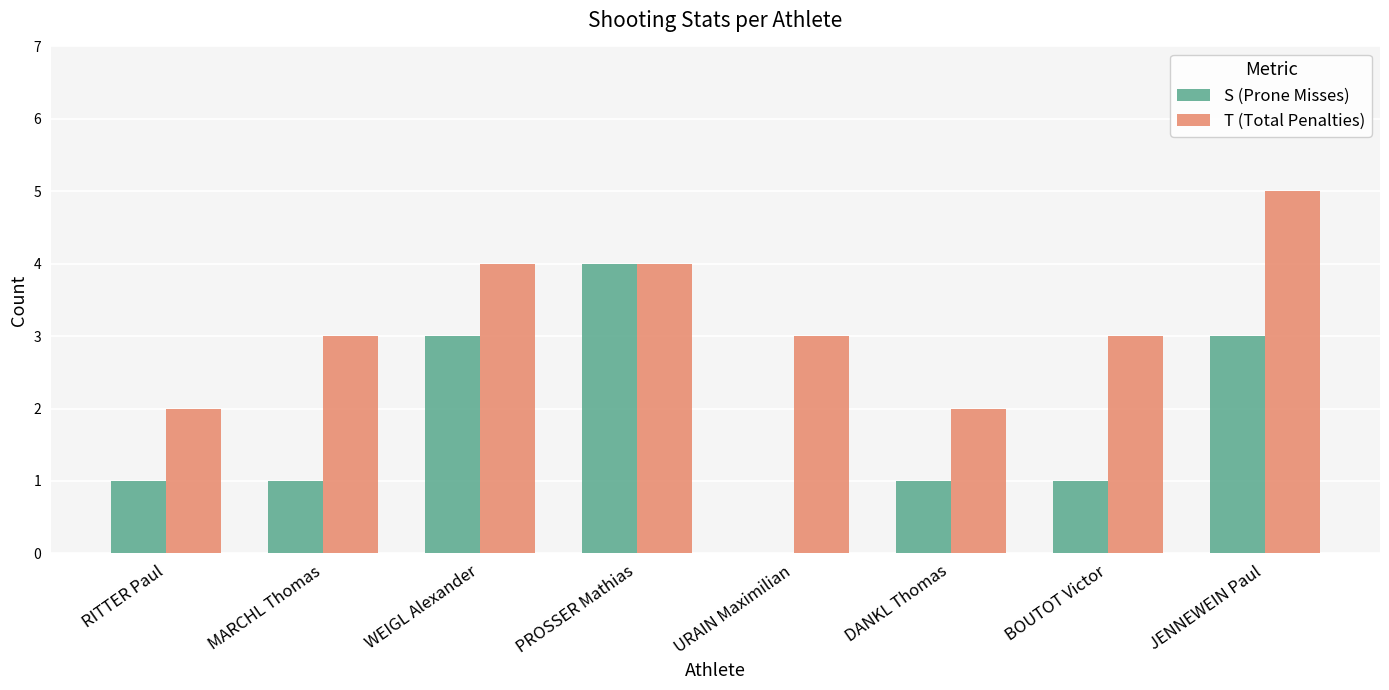

How many values in S (Prone Misses) are above zero?

7